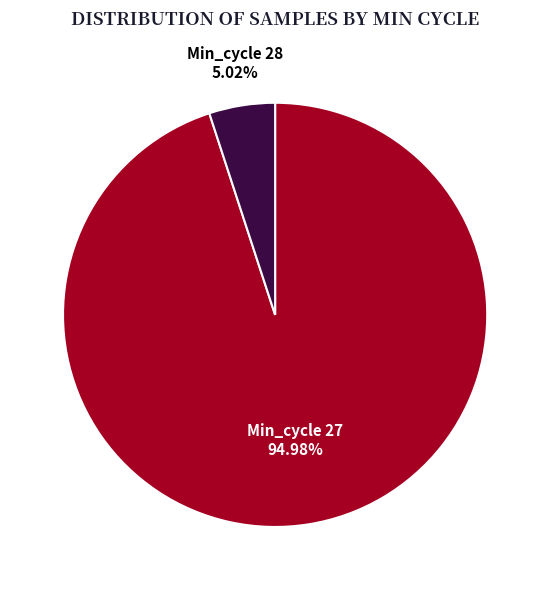

The Min_cycle 28 slice represents 62% of the pie. True or false?

False